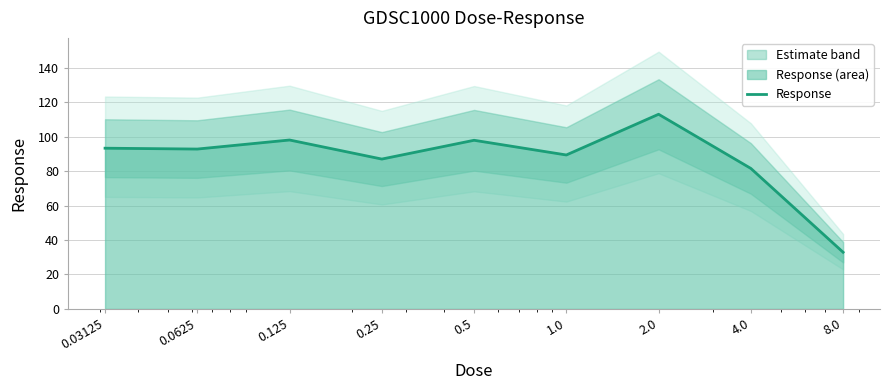

What is the difference between the values at 0.5 and 0.0625?

5.1